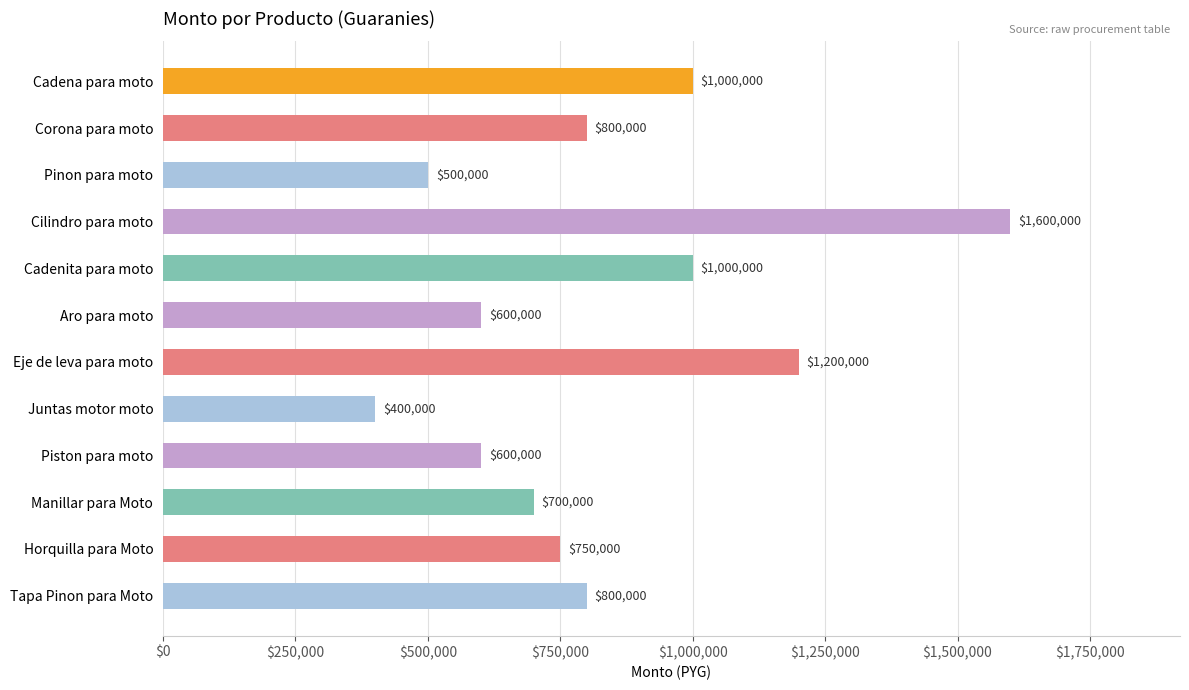

How many data points are less than 800000?

6